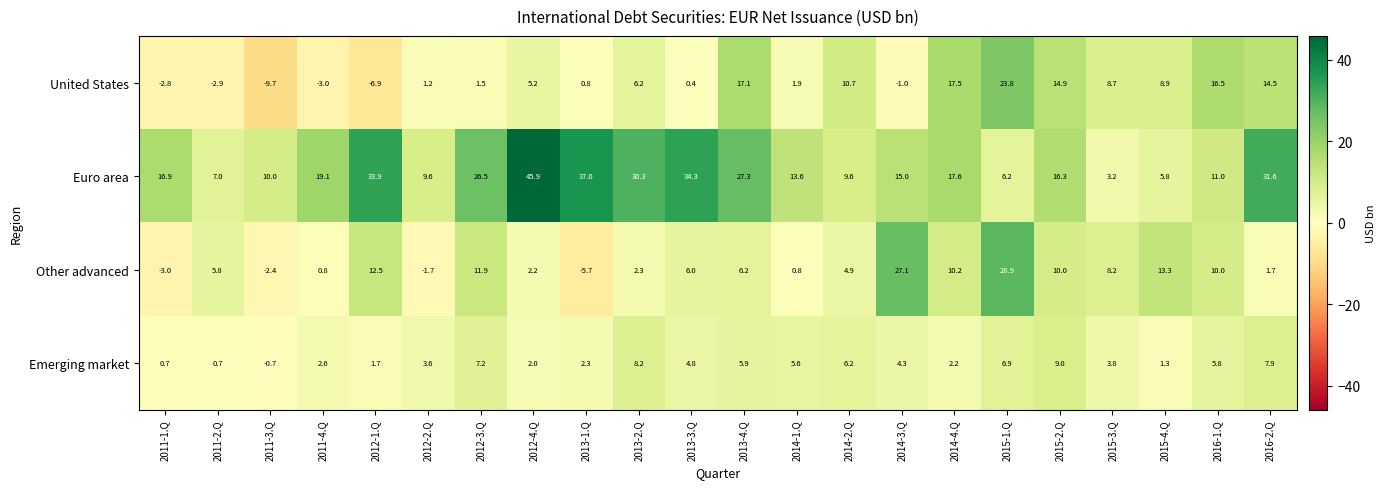

At how many categories does at least one series exceed 27?

9